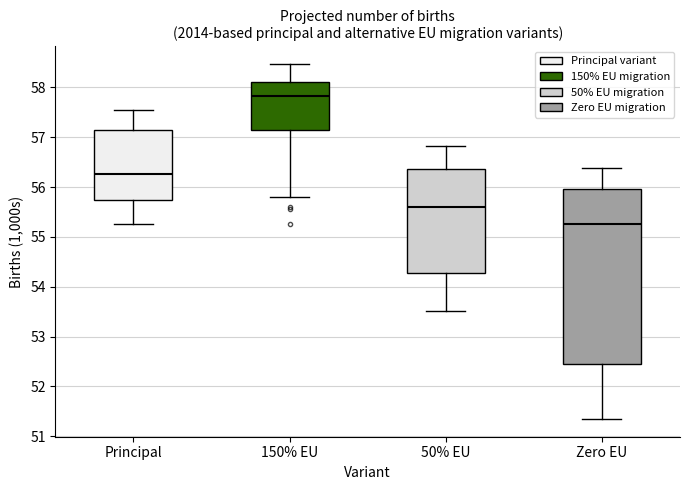

Reading left to right, transcribe this box plot: for each box, give where its median line is, the range the box spans, and where its two whiskers end, as read against the y-axis. The values are not printed on the chart, so give them approximately, as read against the axis.

Principal: median 56.3, box 55.7 to 57.1, whiskers 55.3 to 57.5
150% EU: median 57.8, box 57.1 to 58.1, whiskers 55.8 to 58.5
50% EU: median 55.6, box 54.3 to 56.4, whiskers 53.5 to 56.8
Zero EU: median 55.3, box 52.5 to 56.0, whiskers 51.3 to 56.4